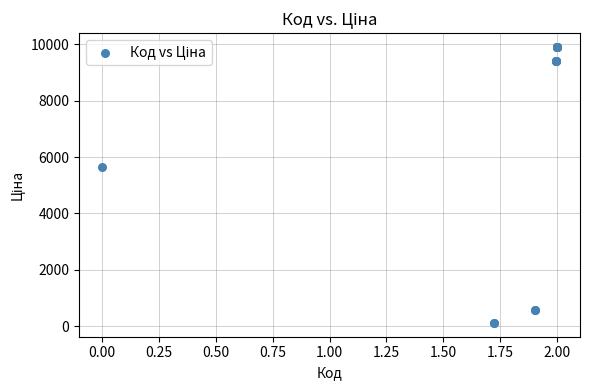

What Y value in the scatter plot is closest to 5010?

5636.0